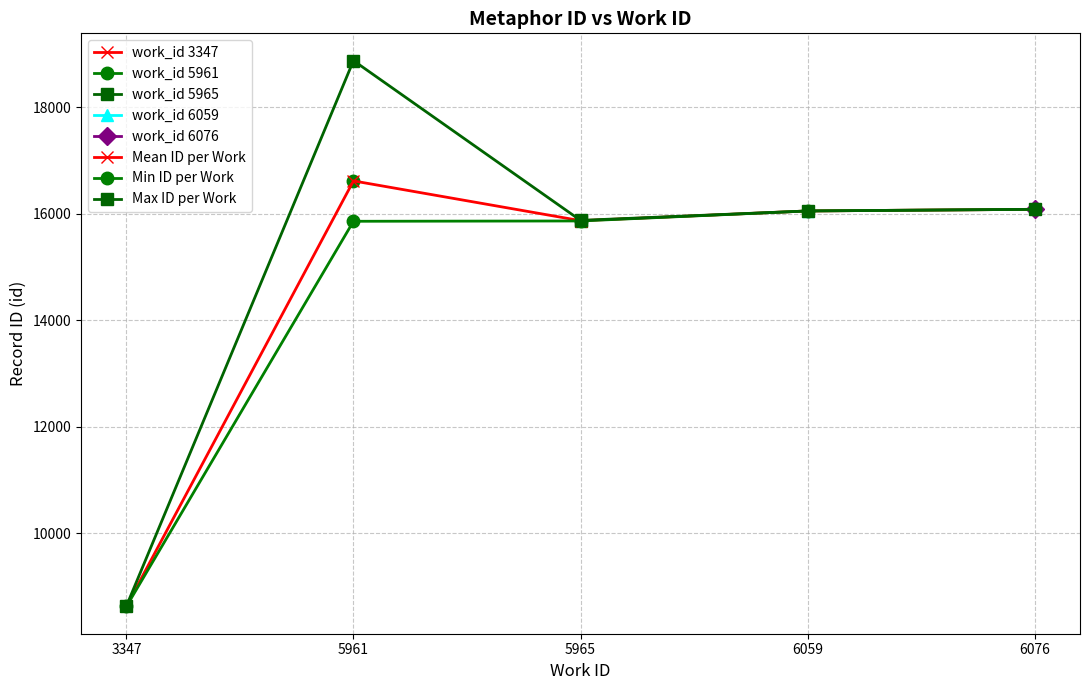

At which category is the sum across all series the highest?

5961